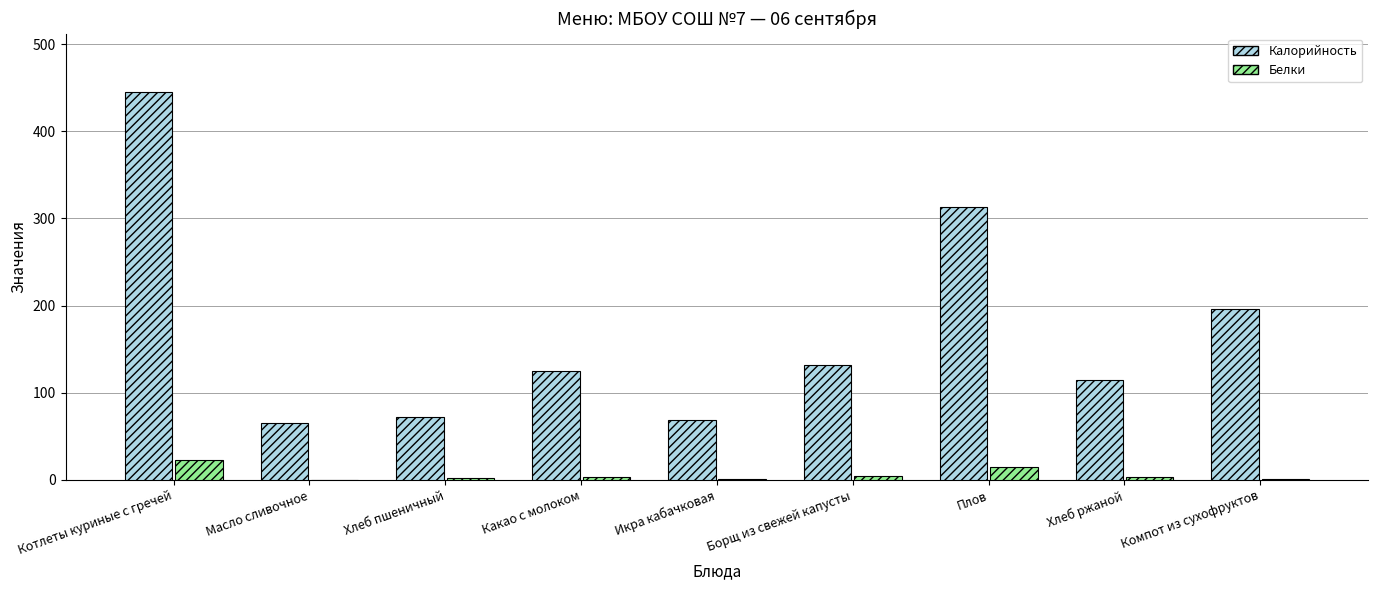

How many series are shown in this chart?

2